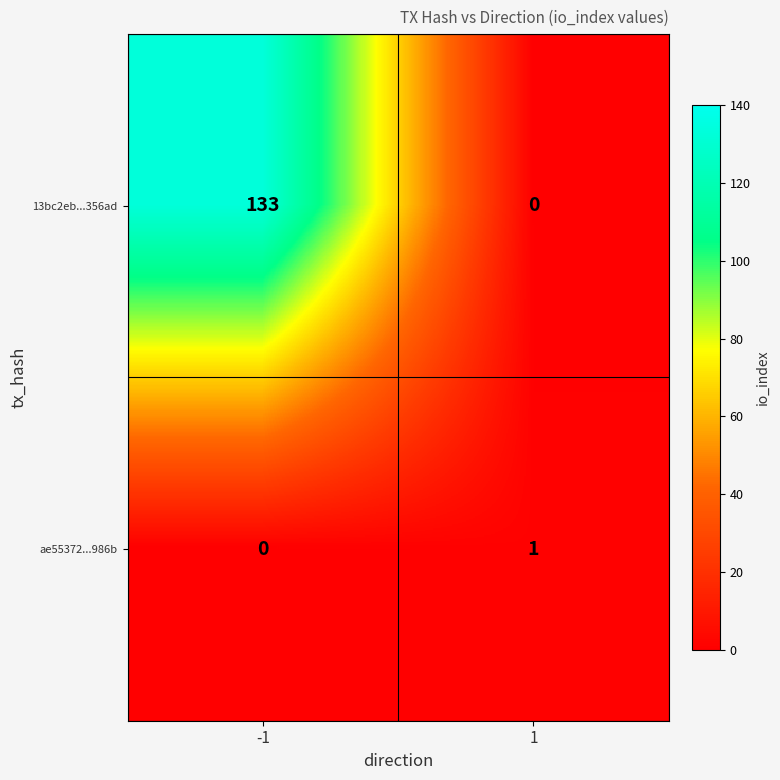

Which series has the largest total across all categories?

13bc2eb...356ad